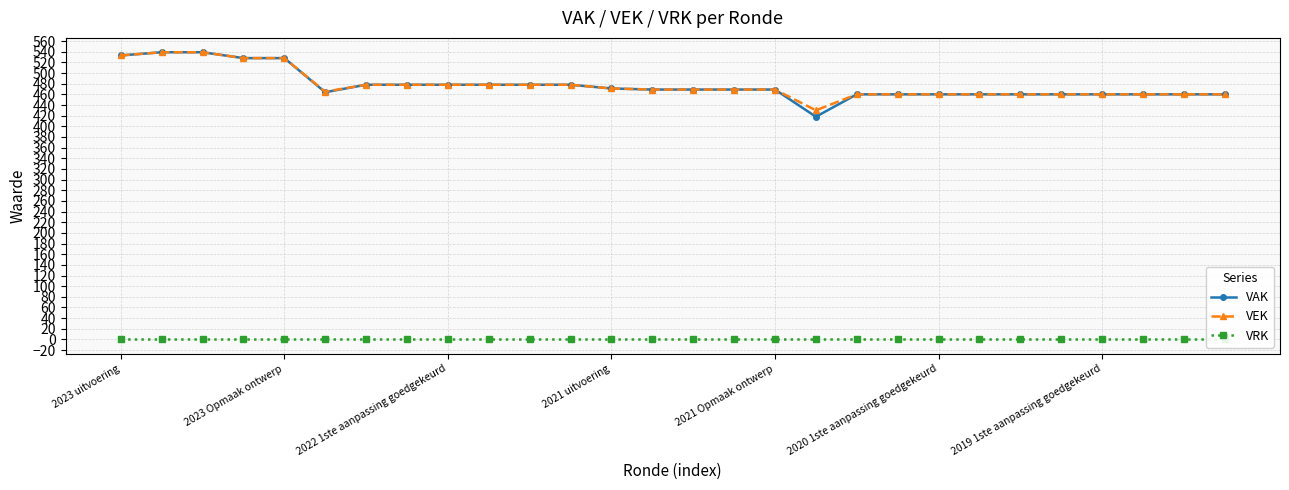

Where is VRK nearest to the value 0?

2023 uitvoering